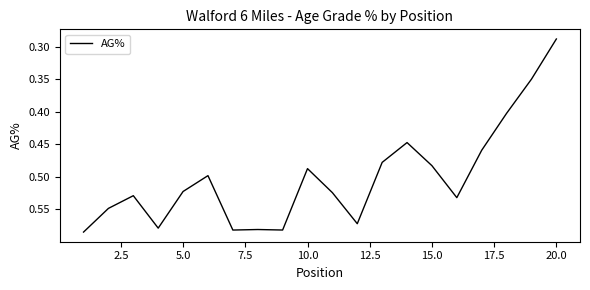

At which category does the chart reach its minimum across all series?

20.0